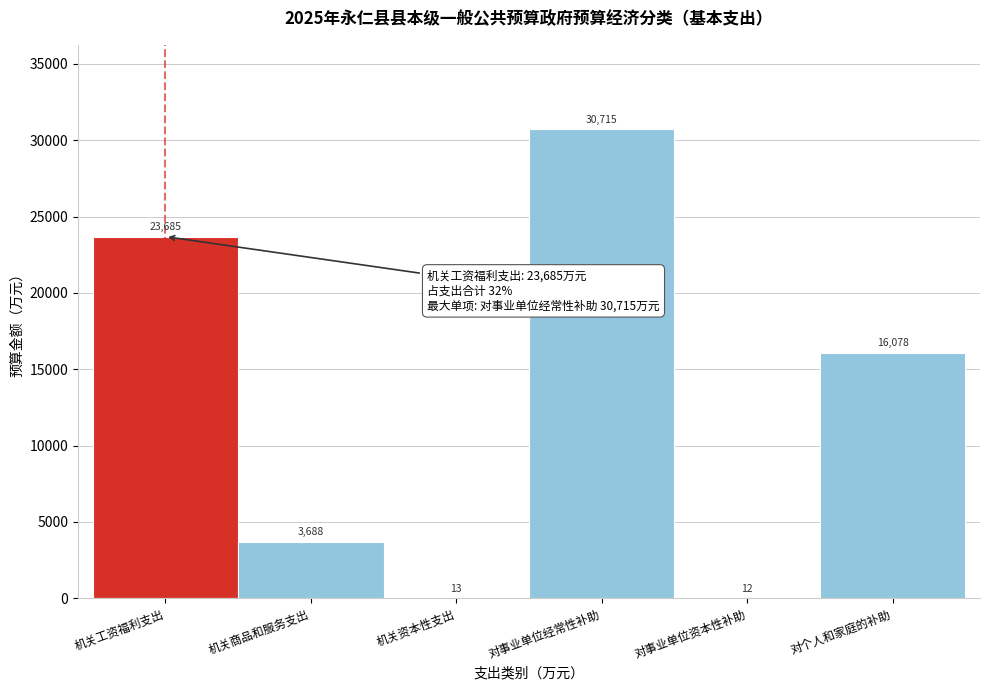

Reading left to right, list all the values displayed in this chart.

机关工资福利支出=23685	机关商品和服务支出=3688	机关资本性支出=13	对事业单位经常性补助=30715	对事业单位资本性补助=12	对个人和家庭的补助=16078